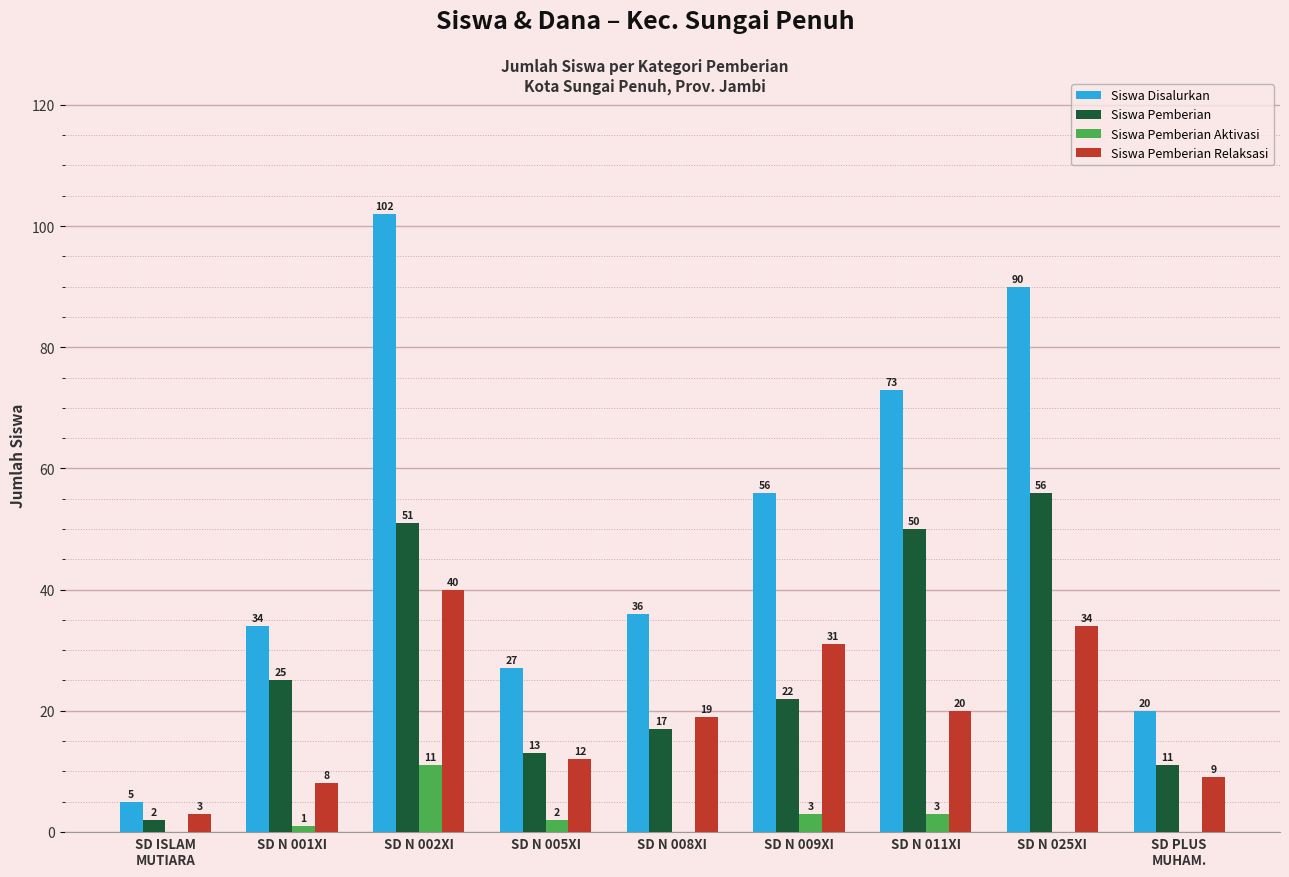

At which label does Siswa Pemberian first exceed 22?

SD N 001XI